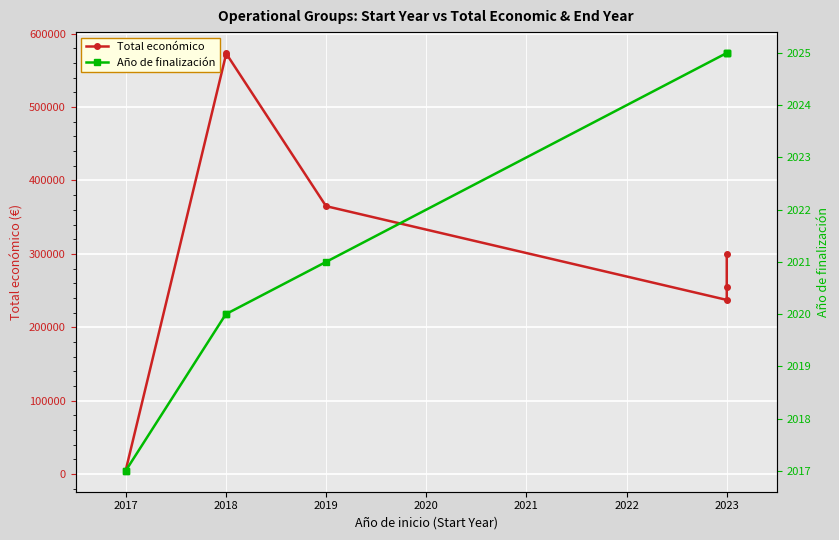

Rank the series by their maximum value, from highest to lowest.

Total económico, Año de finalización